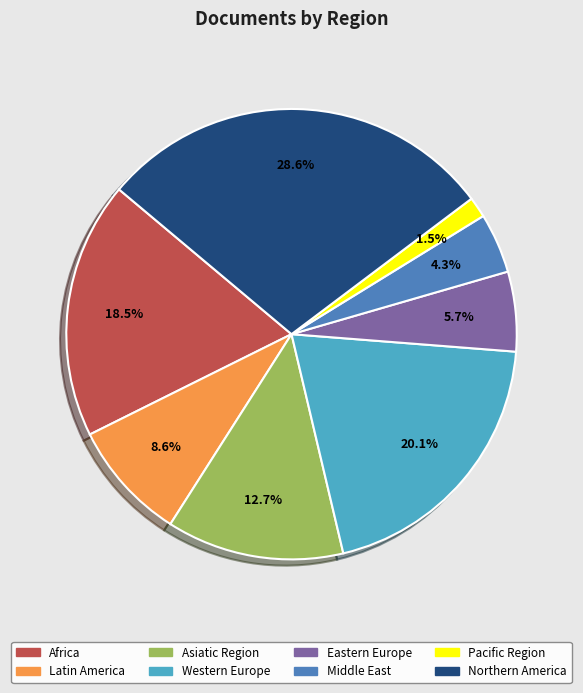

True or false: Eastern Europe accounts for 6% of the total.

True